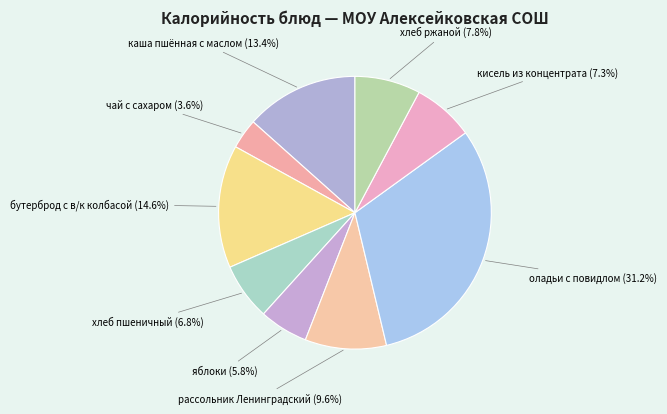

Do каша пшённая с маслом and кисель из концентрата together represent more than half of the pie?

No